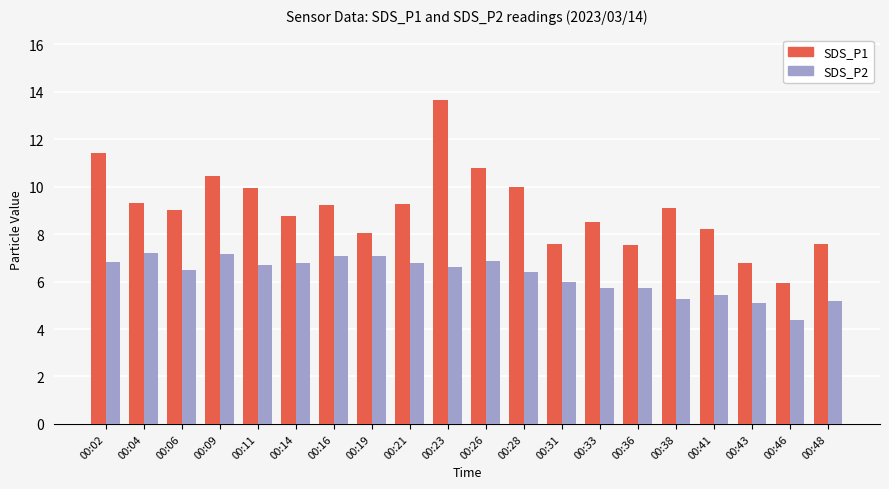

The SDS_P2 series shows 5.3 at 00:38. True or false?

True